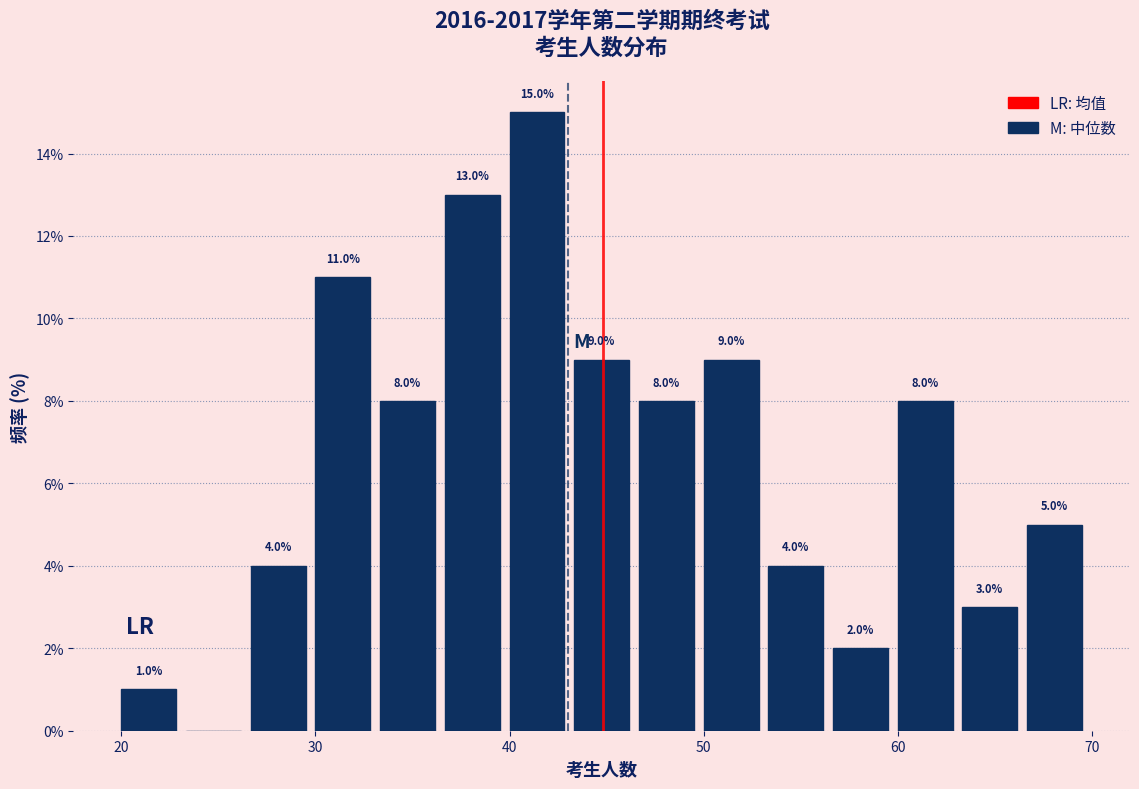

Read against the x-axis, roughly where is the centre of the tallest bar?

41